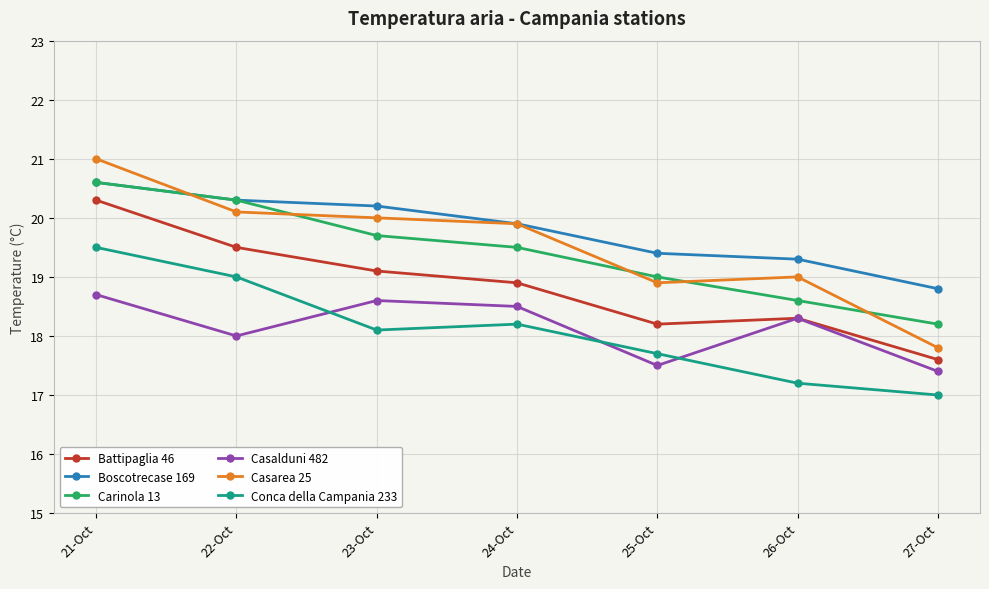

What is the difference between the highest and lowest values at 23-Oct?

2.1